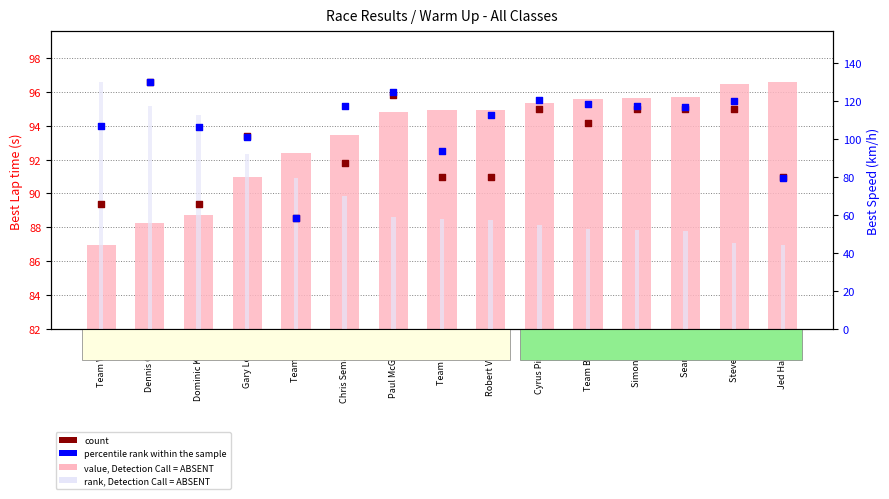

What are all the series names shown in the legend?

value, Detection Call = ABSENT, rank, Detection Call = ABSENT, count, percentile rank within the sample